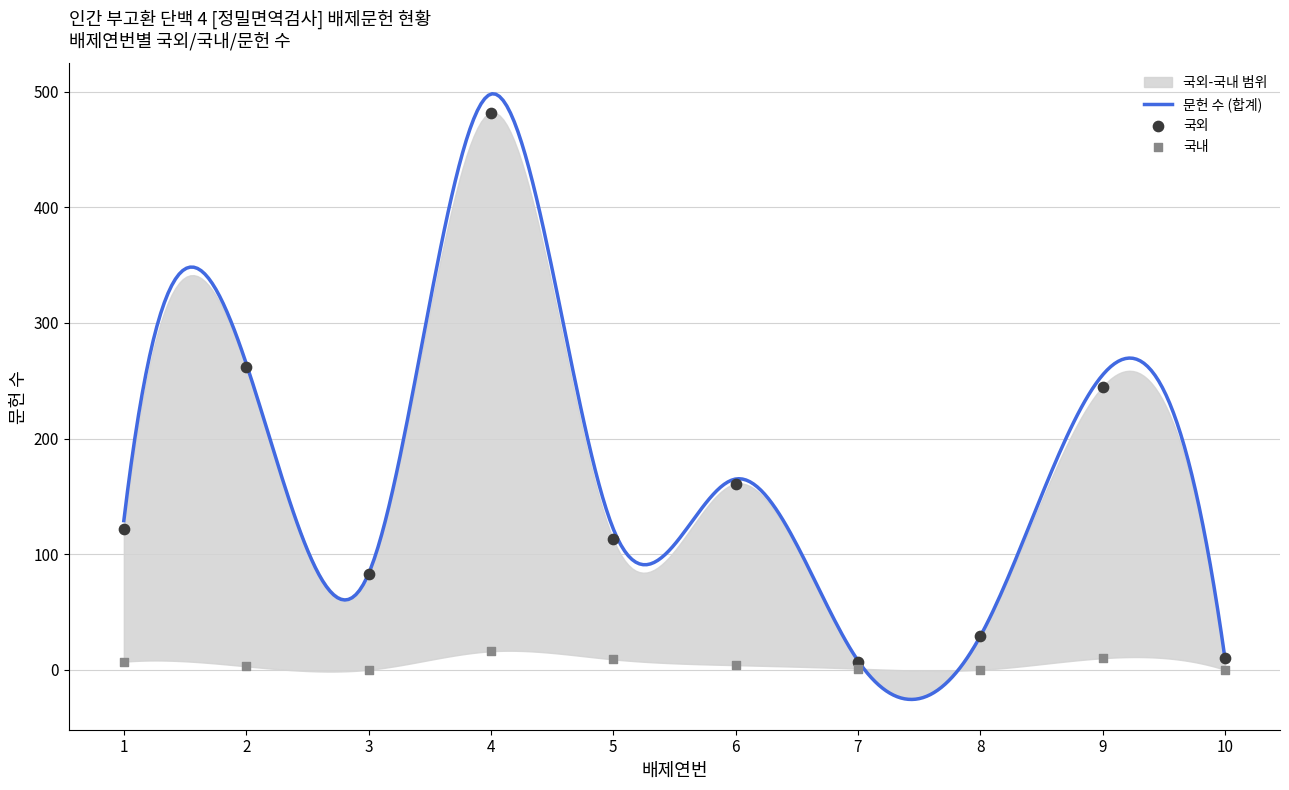

At which category is the sum across all series the highest?

4